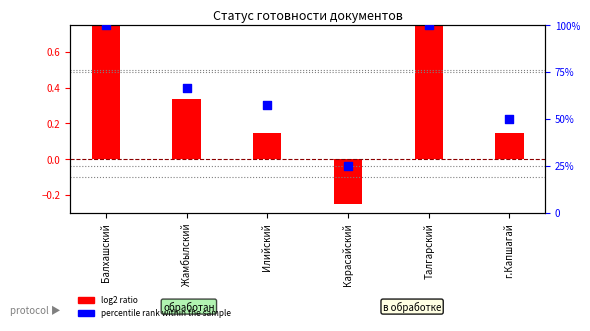

What is the change in value from Карасайский to Талгарский?

+75.0